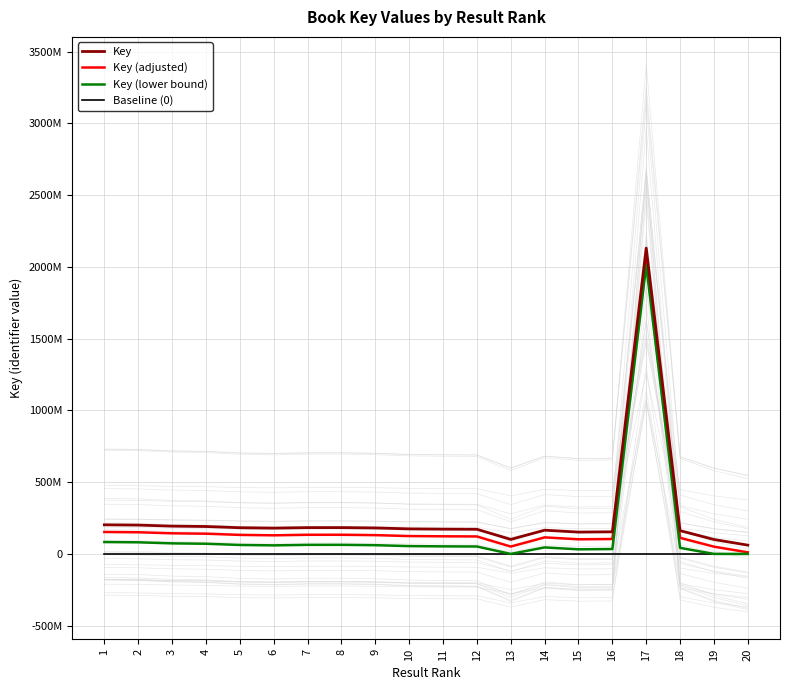

Does the chart display data point markers on the line(s)?

No